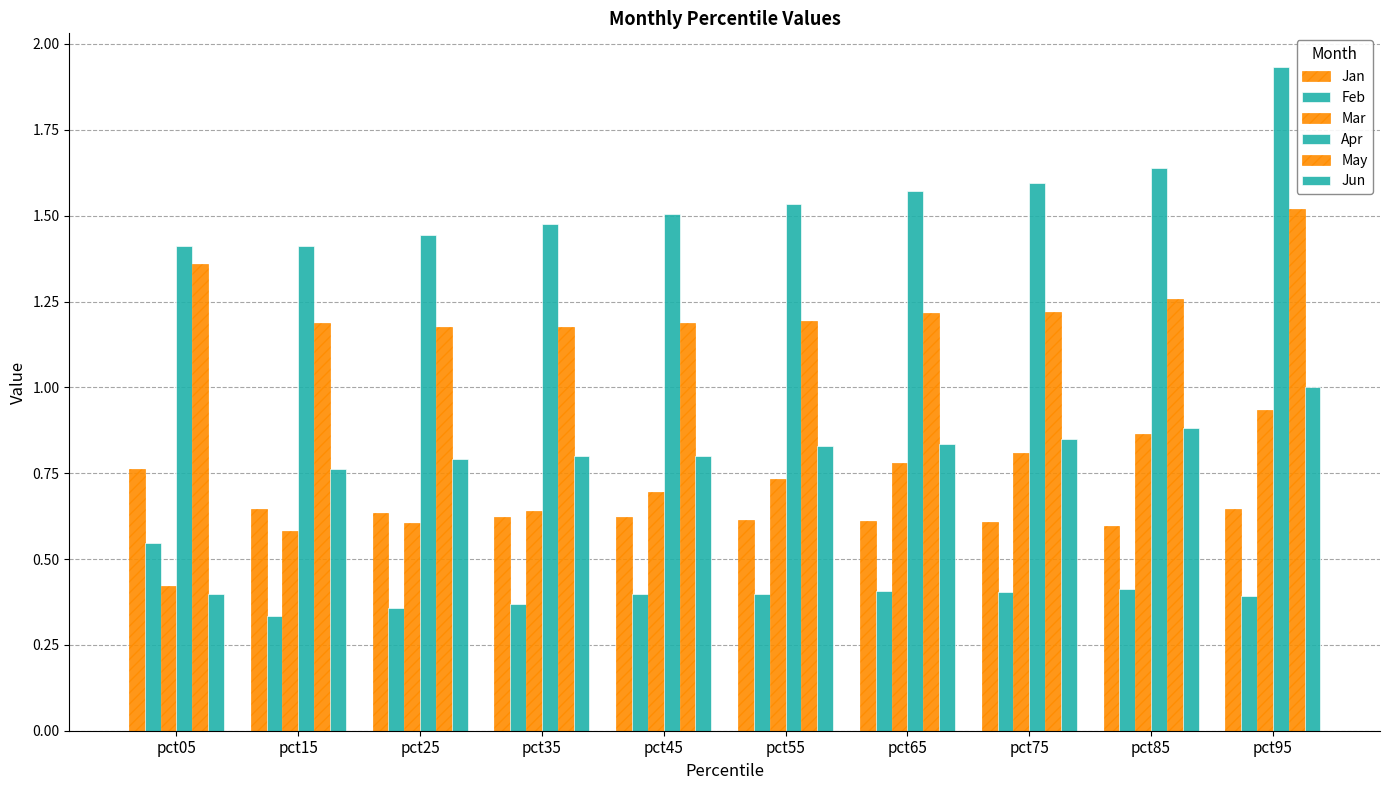

Count the number of data series in this chart.

6